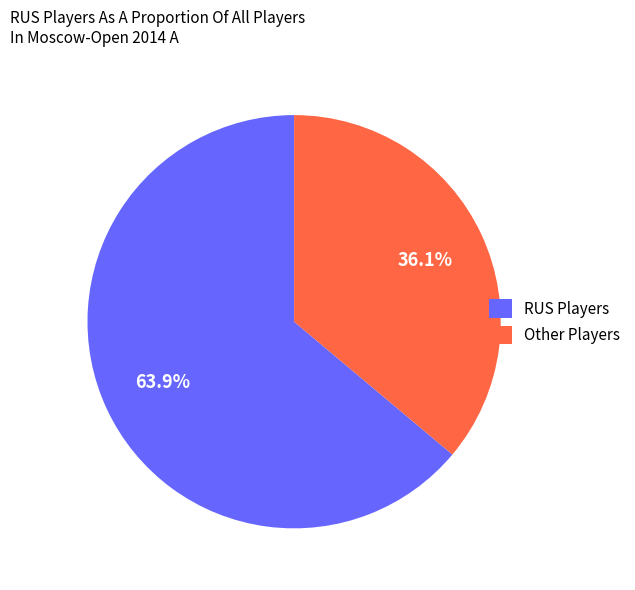

What is the largest slice in the pie chart?

RUS